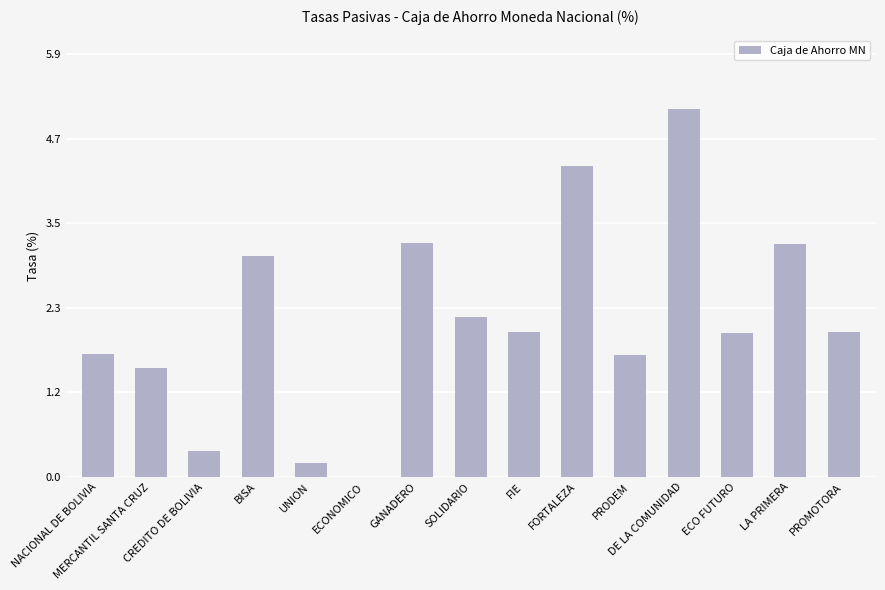

Count the number of data series in this chart.

1